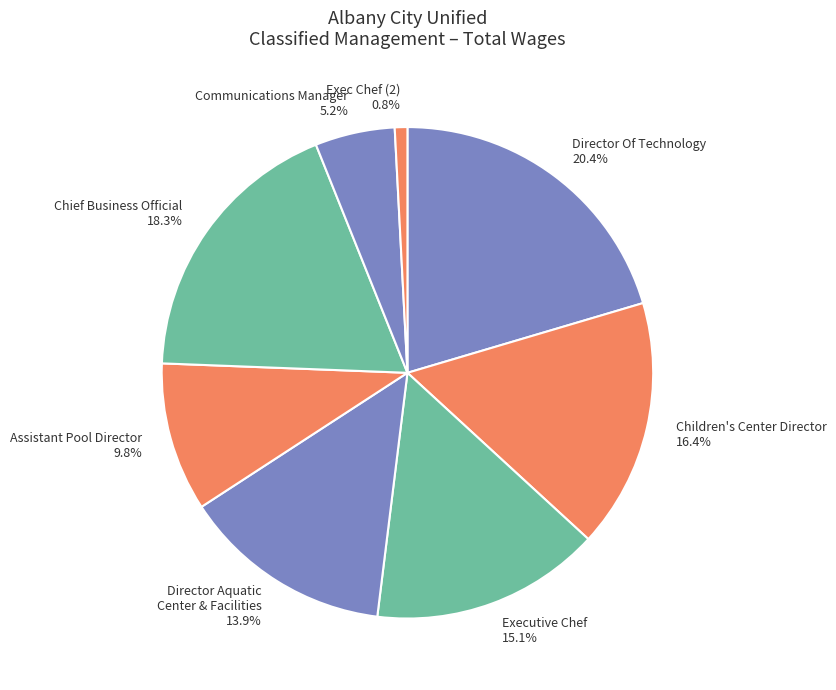

To the nearest percent, what percentage of the pie is Director Of Technology?

20%